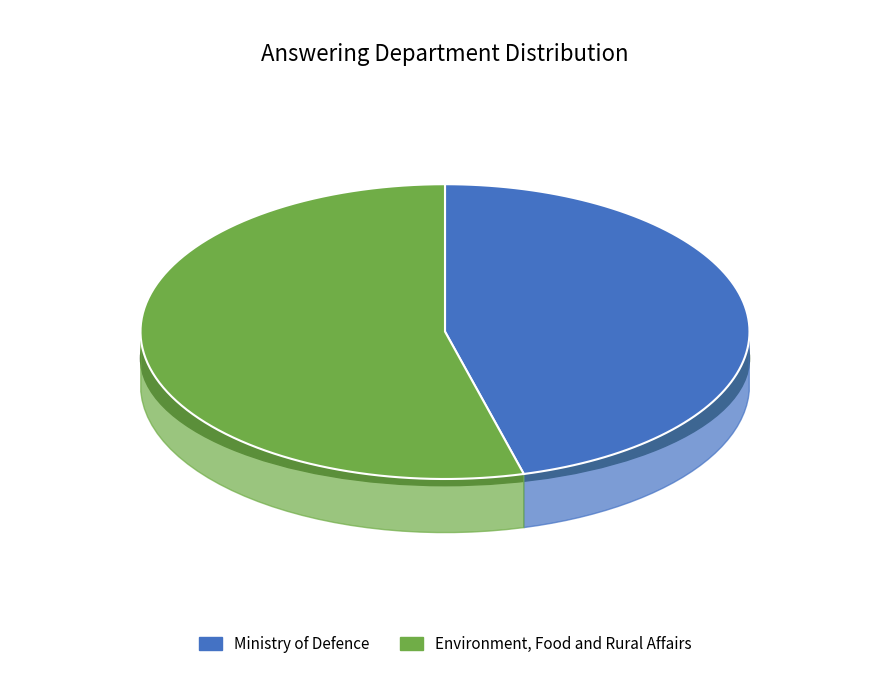

What percentage is NOT represented by Ministry of Defence?

54.2%